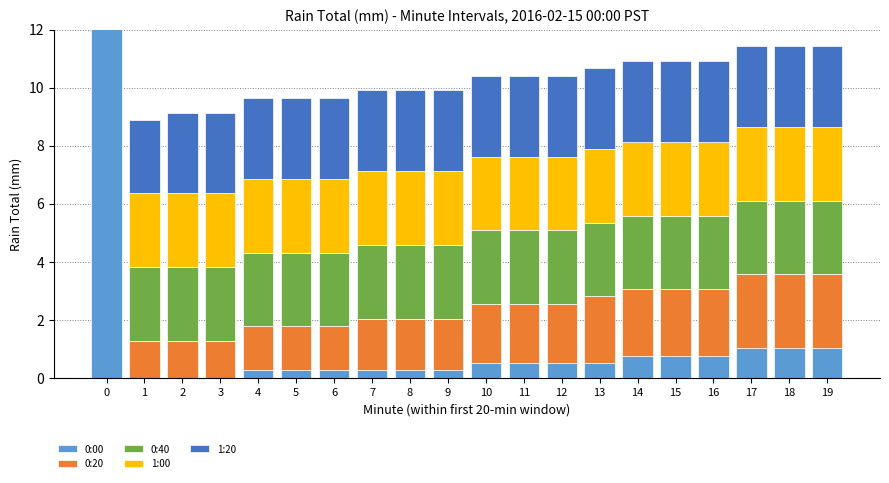

Which series has the widest spread of values?

0:00